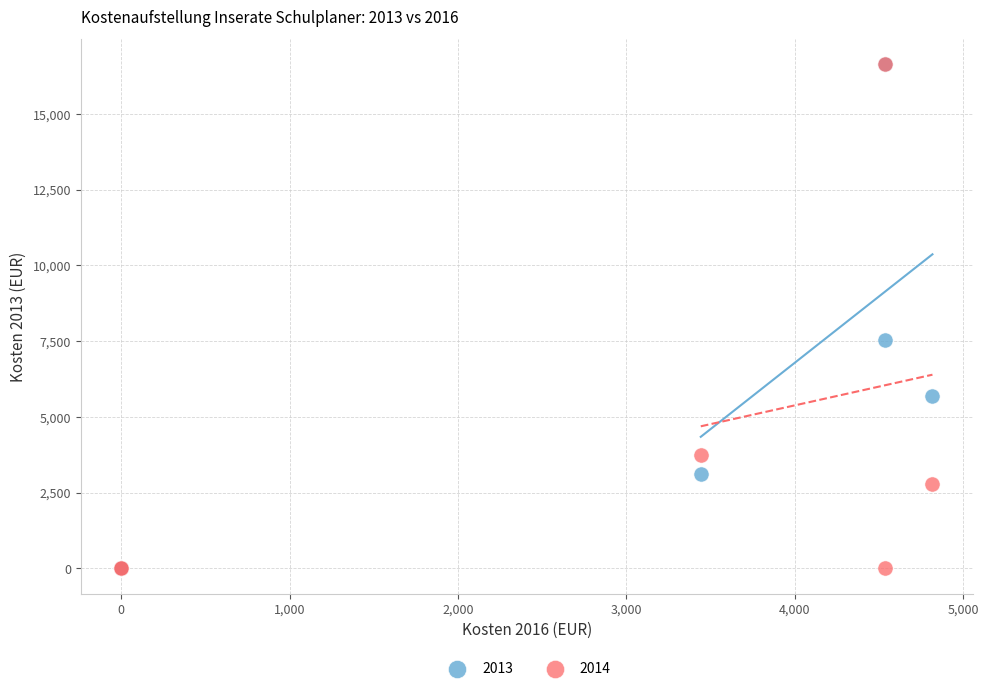

In the 2013 series, what Y value is closest to 8316?

7524